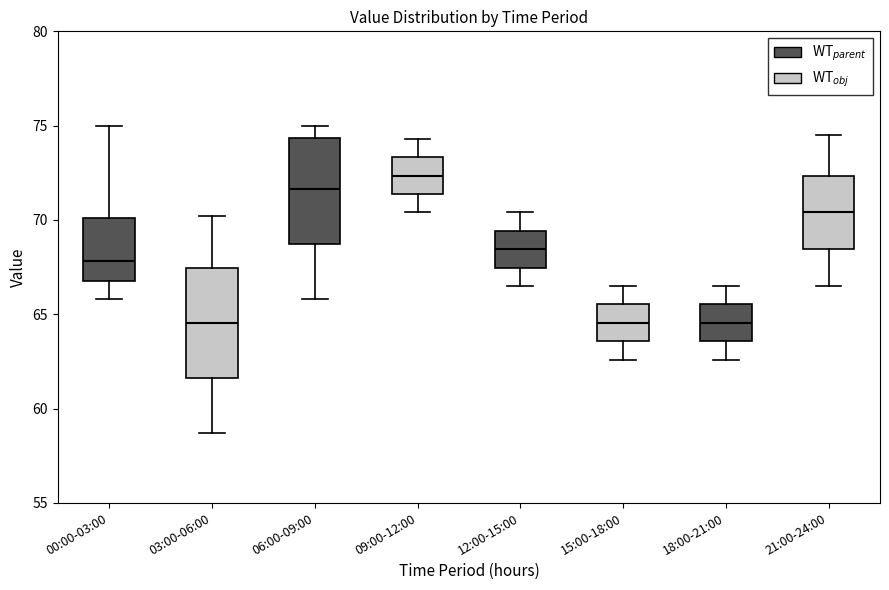

Reading left to right, transcribe this box plot: for each box, give where its median line is, the range the box spans, and where its two whiskers end, as read against the y-axis. The values are not printed on the chart, so give them approximately, as read against the axis.

00:00-03:00: median 68.0, box 67.0 to 70.0, whiskers 66.0 to 75.0
03:00-06:00: median 64.5, box 61.5 to 67.5, whiskers 58.5 to 70.0
06:00-09:00: median 71.5, box 68.5 to 74.5, whiskers 66.0 to 75.0
09:00-12:00: median 72.5, box 71.5 to 73.5, whiskers 70.5 to 74.5
12:00-15:00: median 68.5, box 67.5 to 69.5, whiskers 66.5 to 70.5
15:00-18:00: median 64.5, box 63.5 to 65.5, whiskers 62.5 to 66.5
18:00-21:00: median 64.5, box 63.5 to 65.5, whiskers 62.5 to 66.5
21:00-24:00: median 70.5, box 68.5 to 72.5, whiskers 66.5 to 74.5